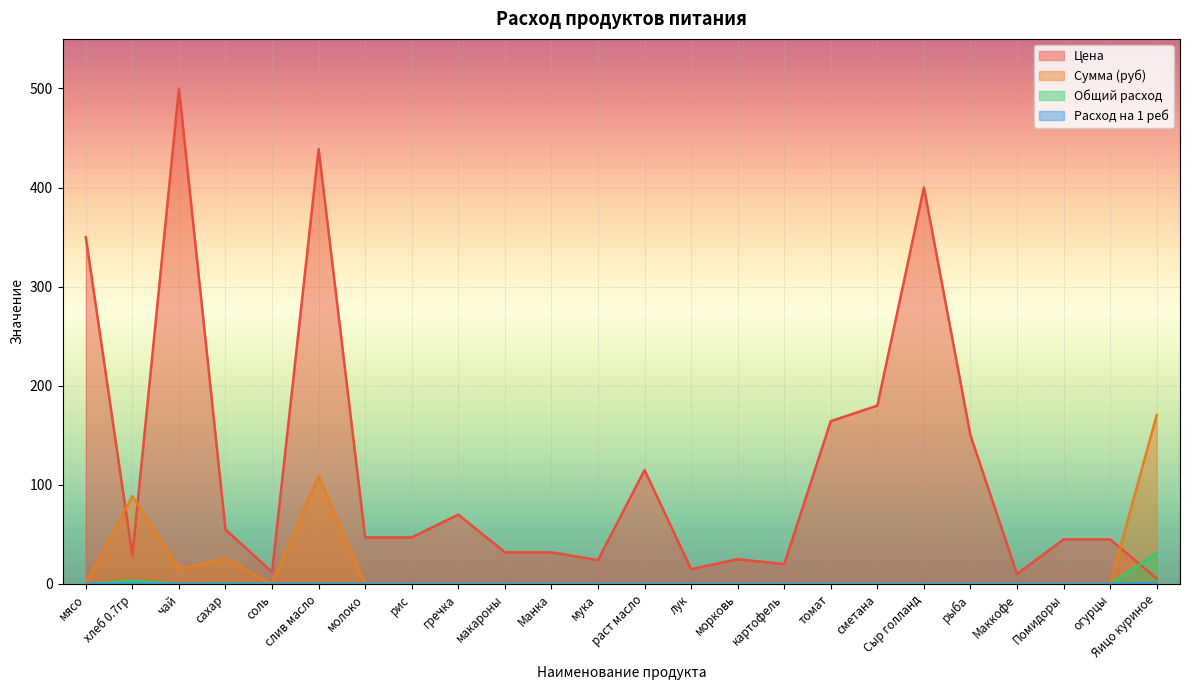

What value does the Общий расход series have at сахар?

0.5